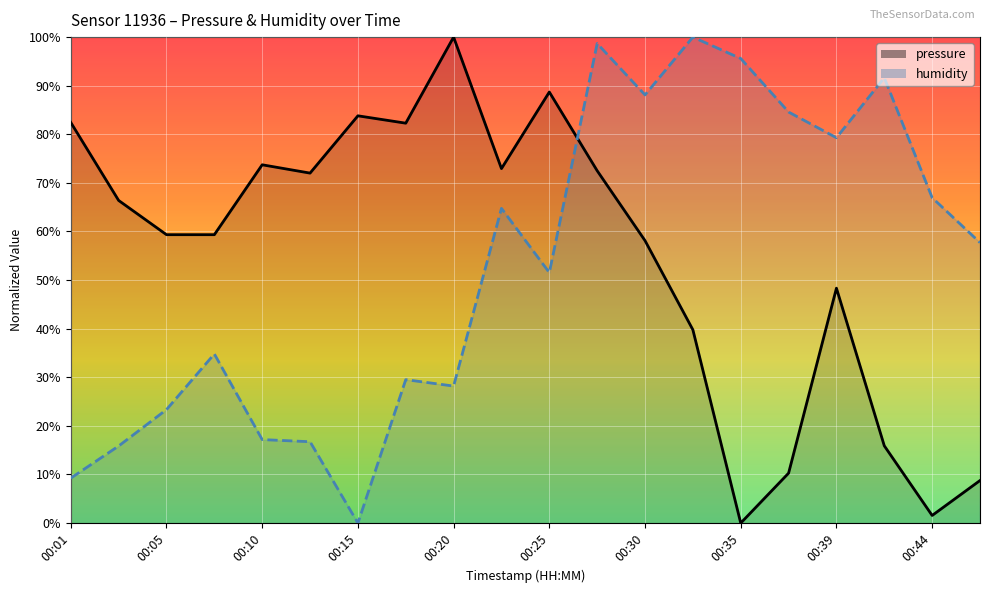

What is the total value across all series at 00:08?

94.1